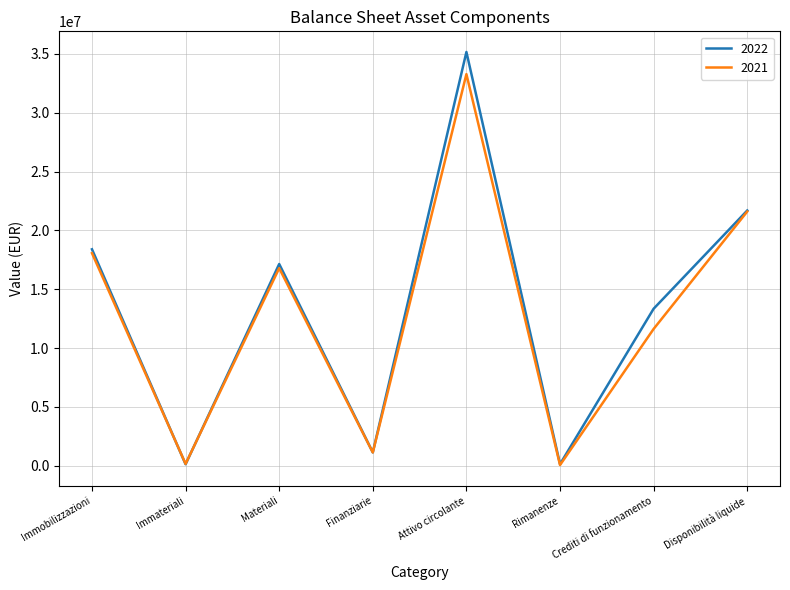

Which category has the highest value in the 2021 series?

Attivo circolante